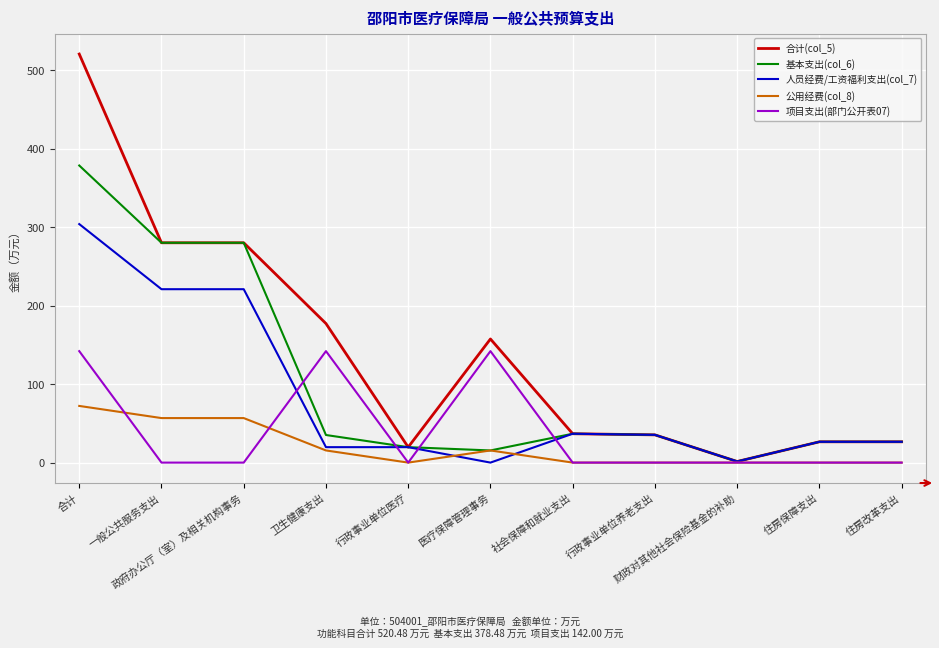

At how many categories does at least one series exceed 144?

5